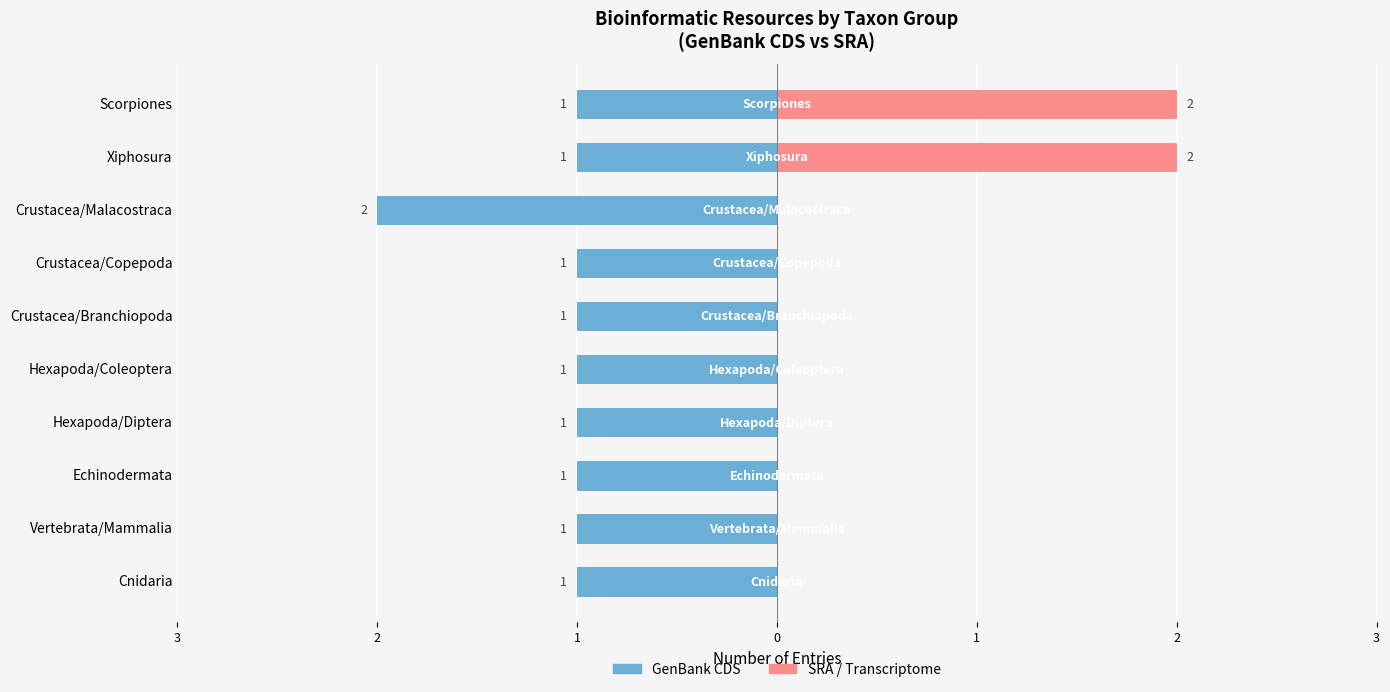

Between Crustacea/Branchiopoda and Crustacea/Malacostraca, which series saw the biggest shift?

GenBank CDS